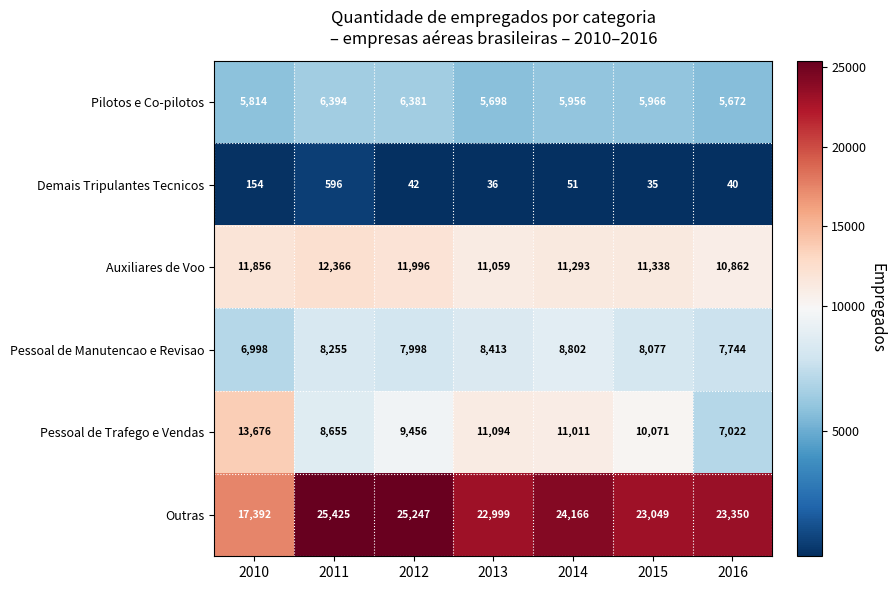

Where is Outras nearest to the value 21408?

2013